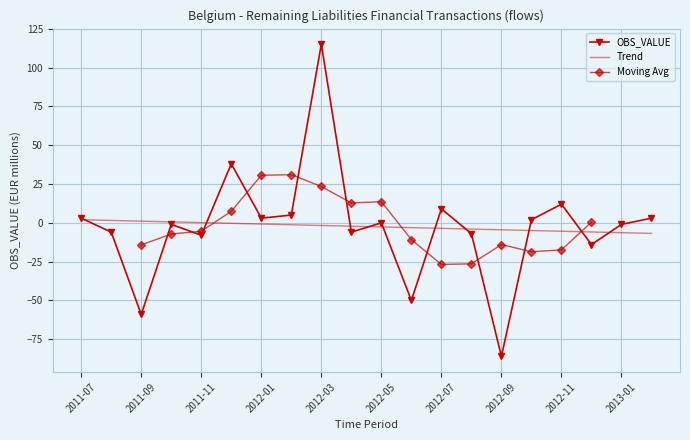

At which category does the data reach its first local peak?

2011-10